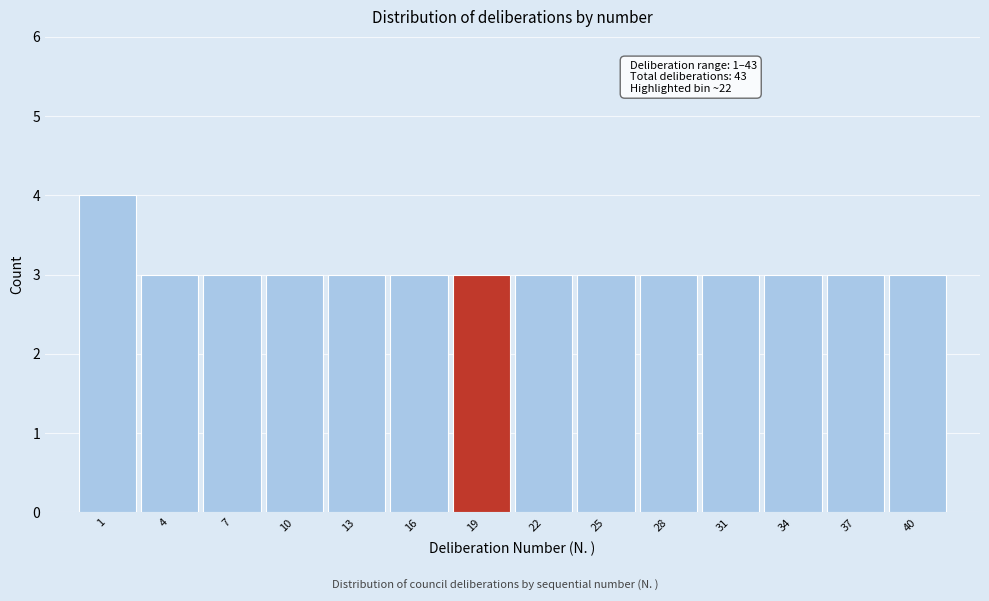

Reading right to left, extract all data points from this chart.

40=3	37=3	34=3	31=3	28=3	25=3	22=3	19=3	16=3	13=3	10=3	7=3	4=3	1=4